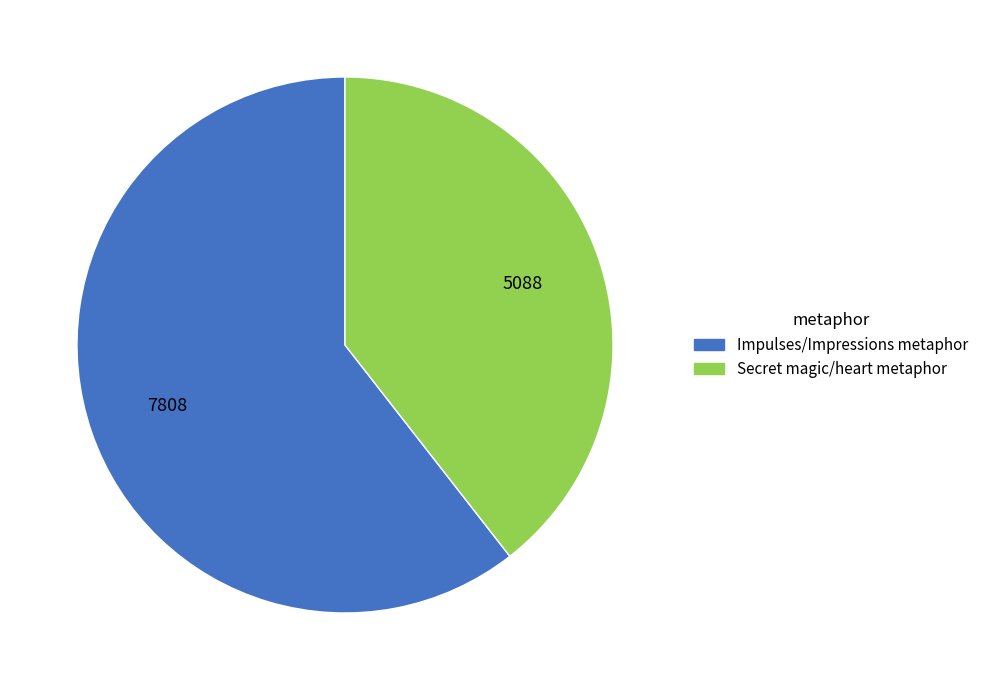

Approximately how many times larger is the value at Secret magic/heart metaphor compared to Impulses/Impressions metaphor?

0.7